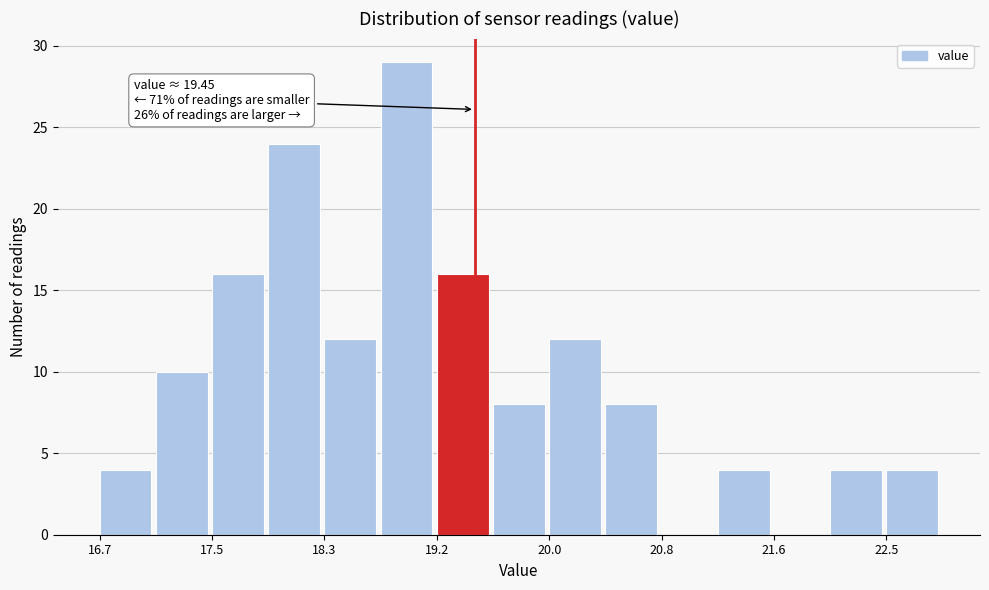

Over which range of the x-axis is the bar tallest?

18.8 to 19.2